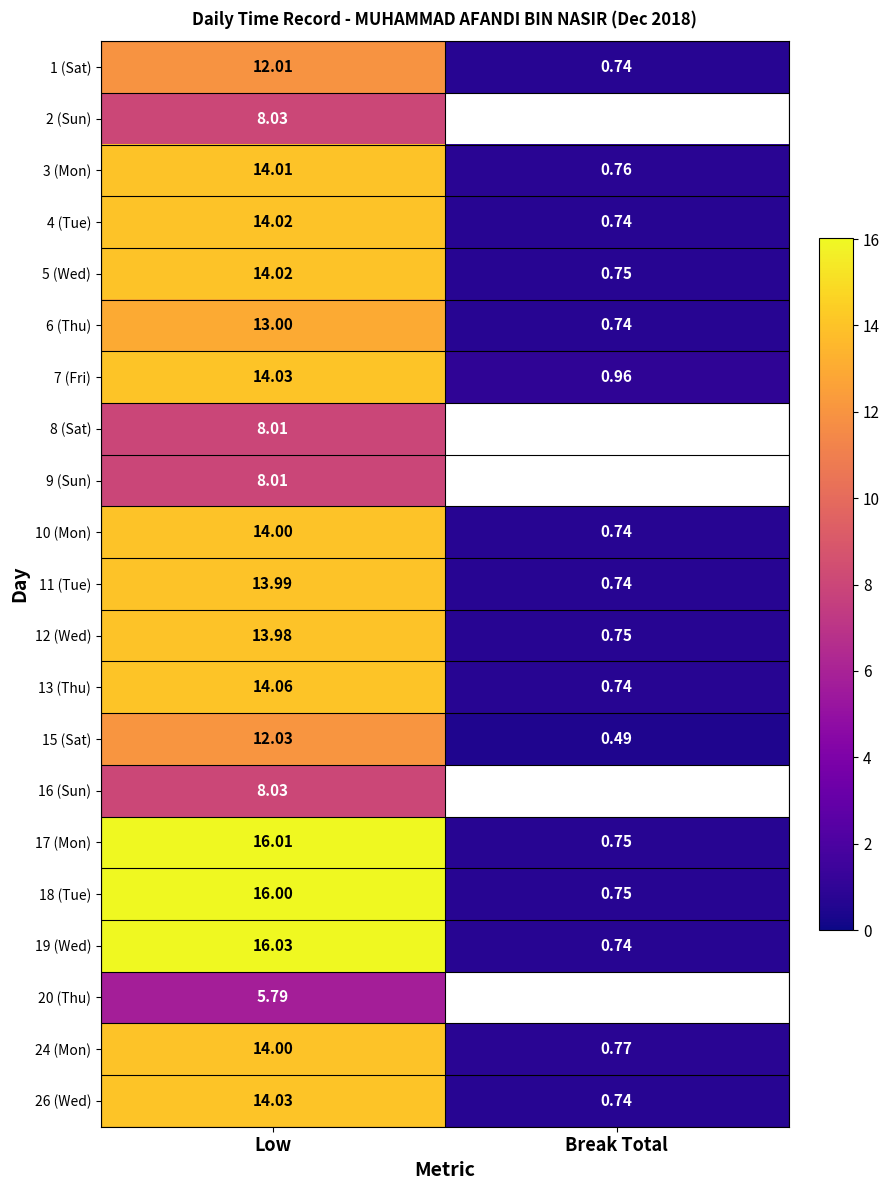

Is the value of 17 (Mon) at Break Total greater than the value of 3 (Mon) at Low?

No